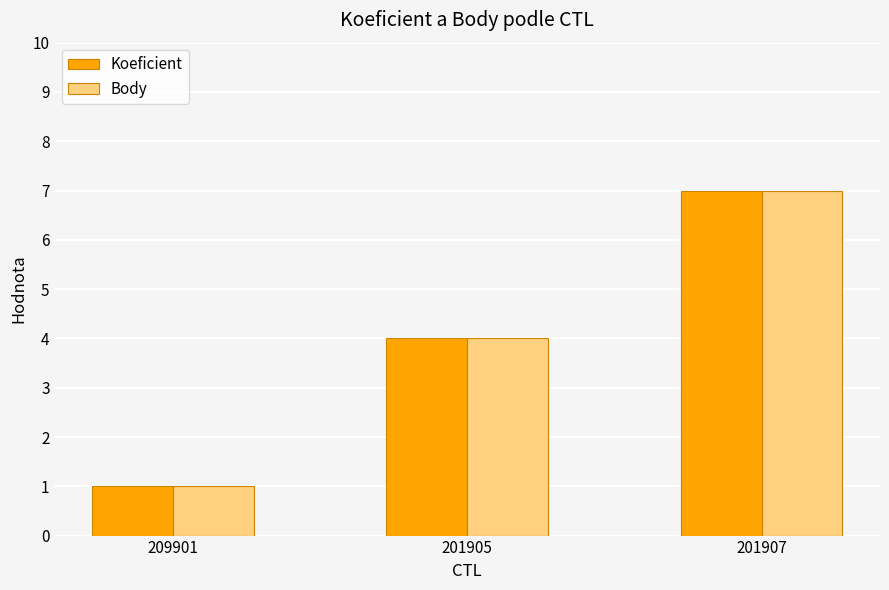

What is the total value across all series at 201907?

14